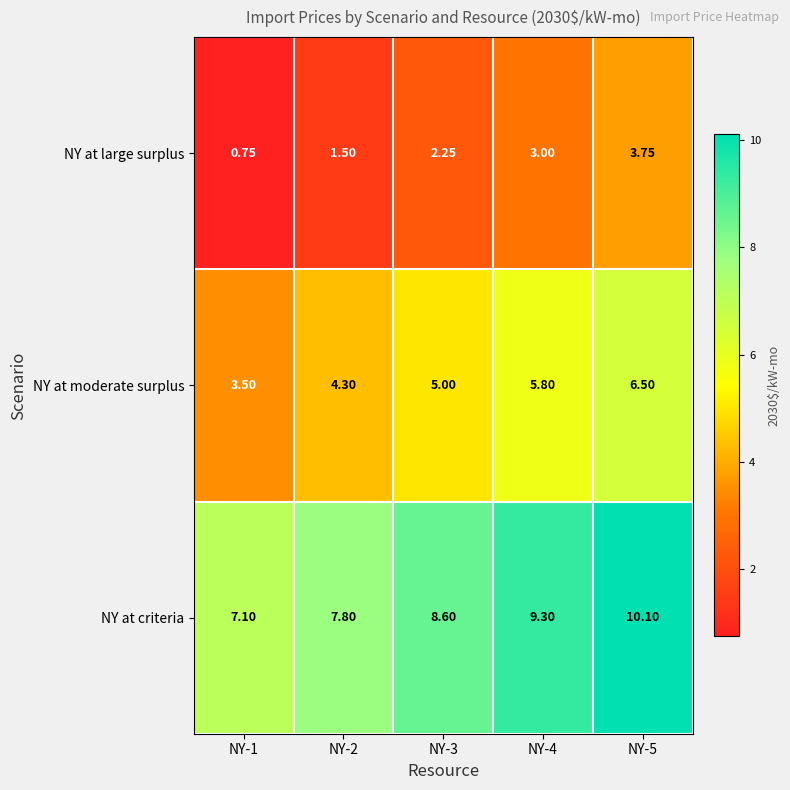

Which series has the largest total across all categories?

NY at criteria